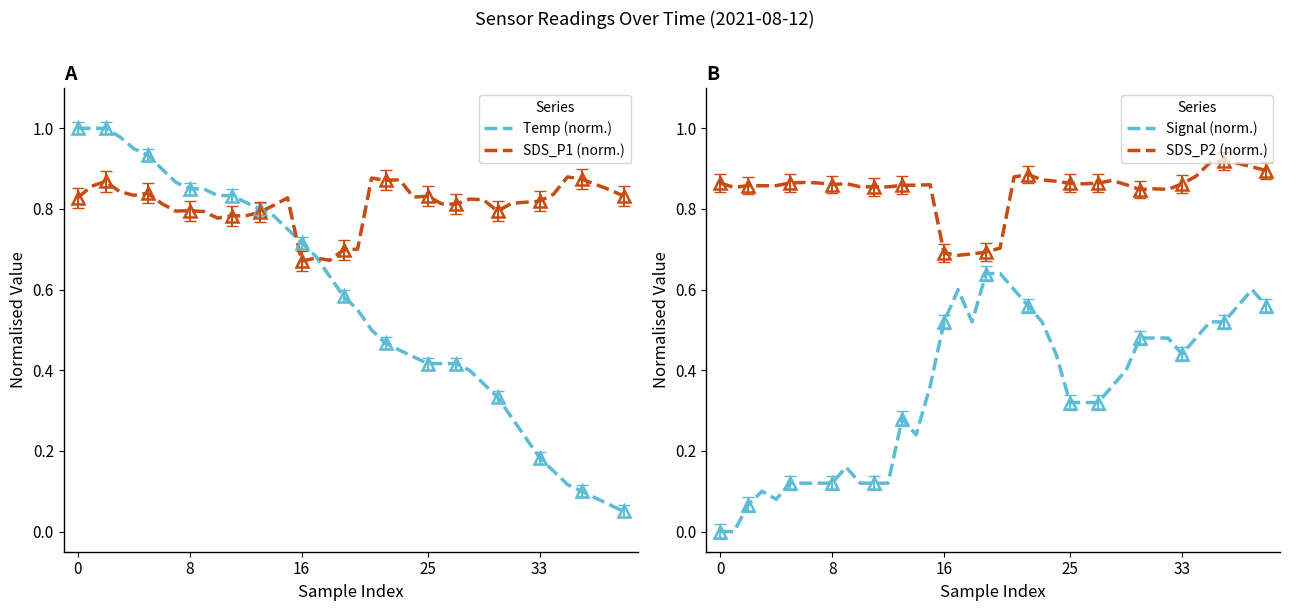

True or false: Signal and SDS_P2 intersect in this chart.

False